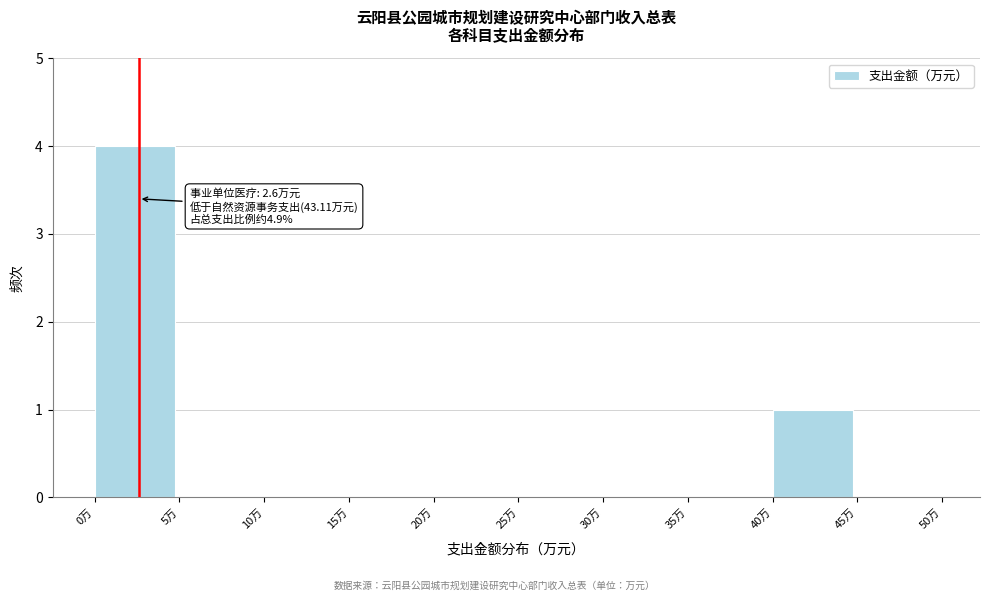

Which range on the x-axis has the tallest bar?

0 to 5